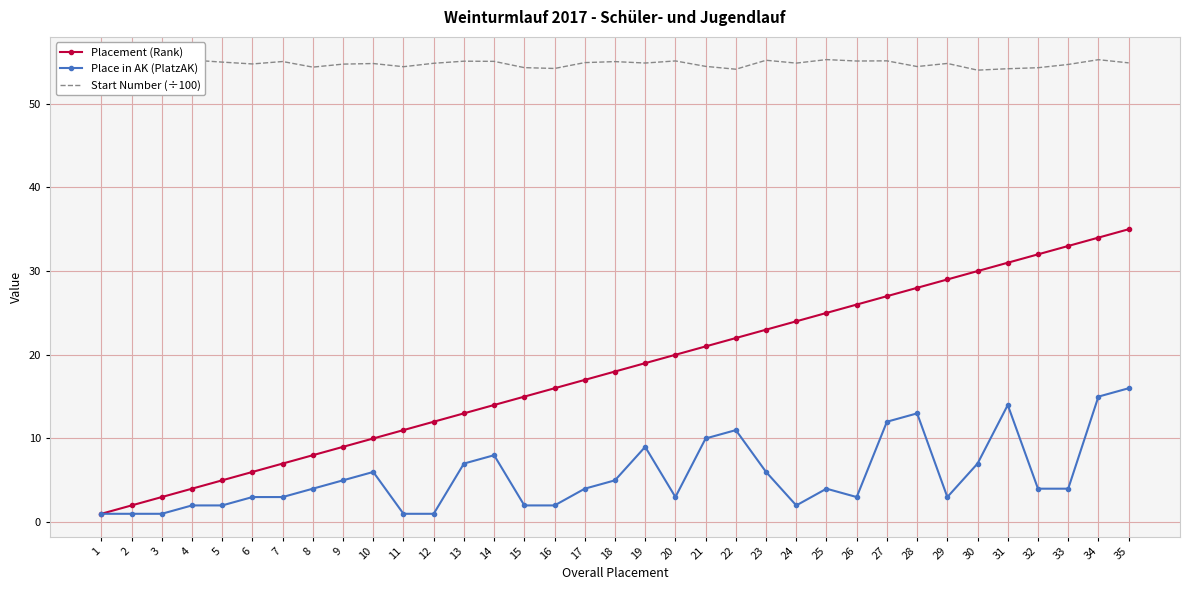

List the series in order of their peak value, highest first.

Start Number (÷100), Placement (Rank), Place in AK (PlatzAK)